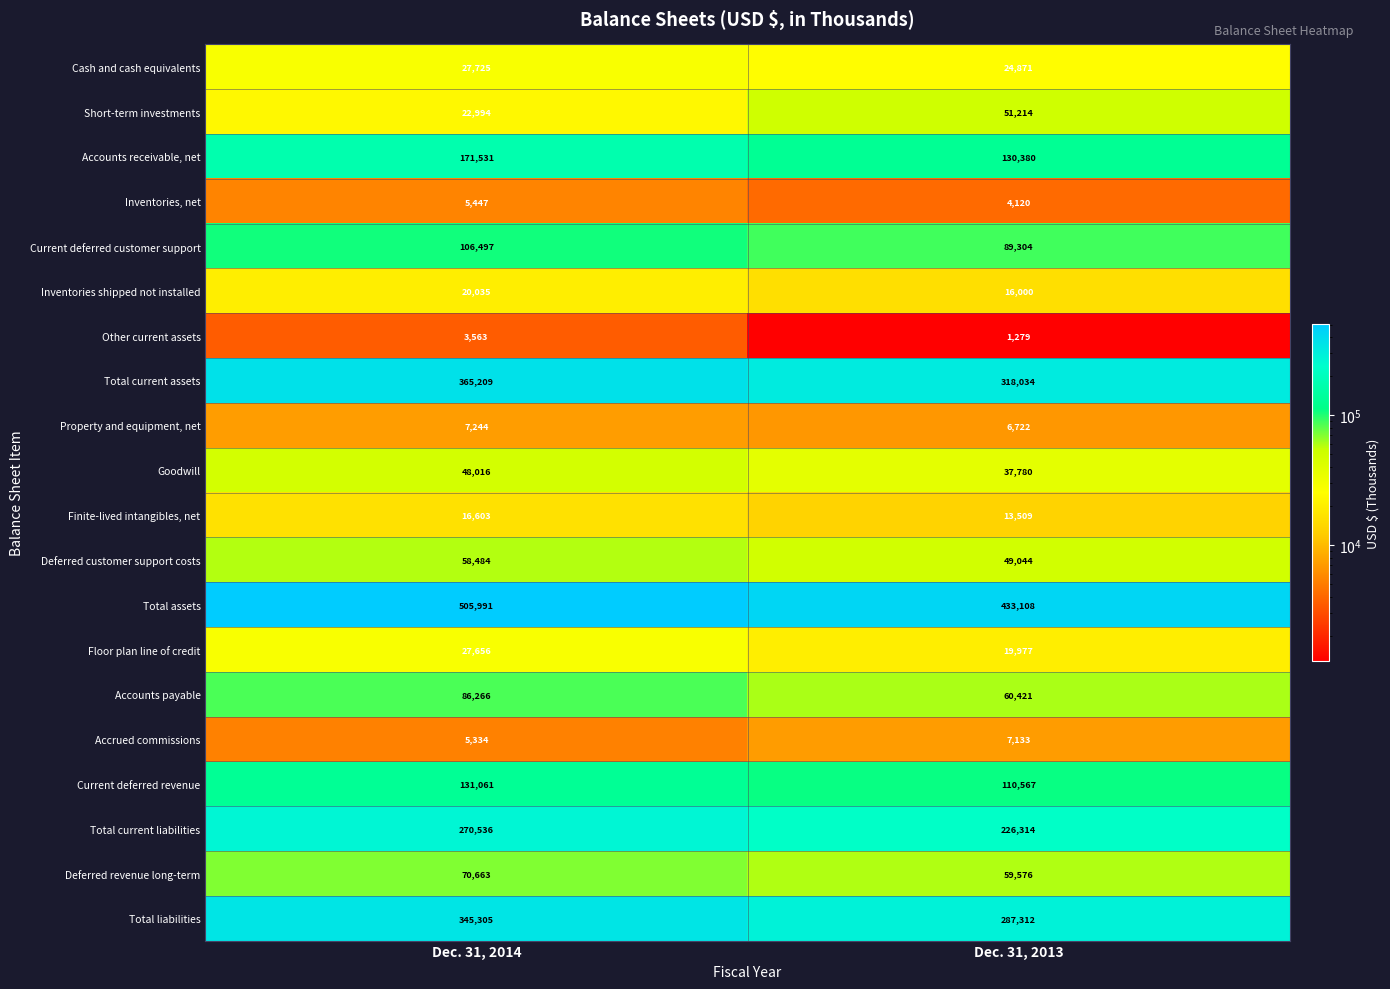

What is the total value across all series at Dec. 31, 2013?

1946665